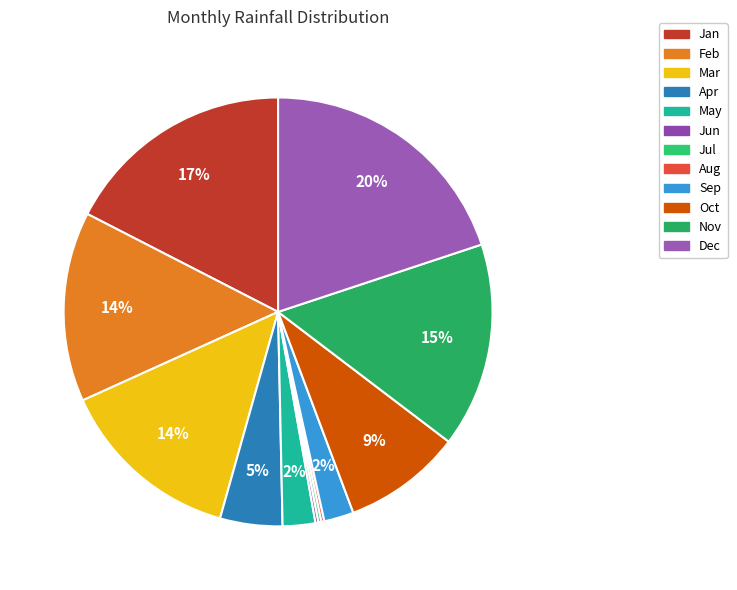

Count the number of slices in the pie.

12